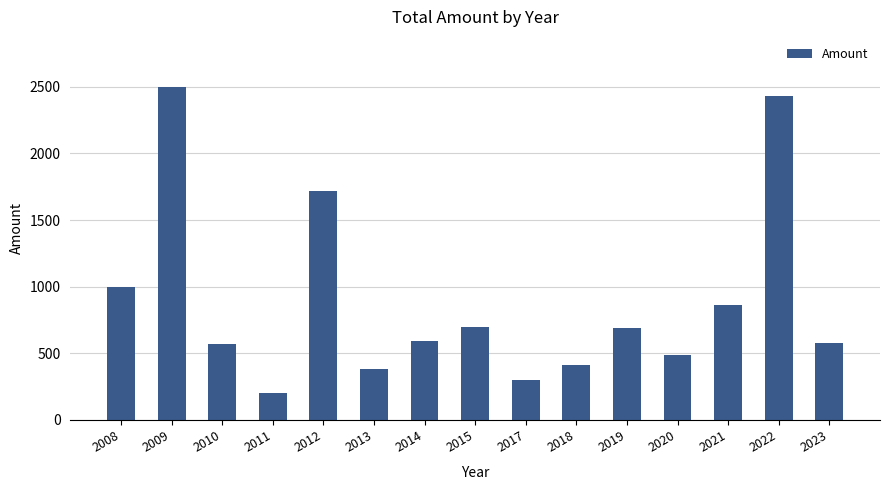

What is the difference between the values at 2011 and 2020?

290